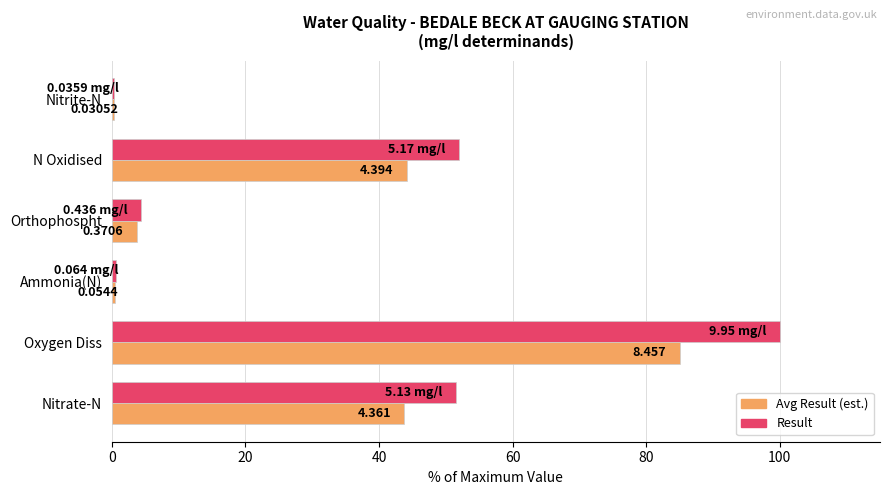

Which series changed the most between Ammonia(N) and N Oxidised?

Result